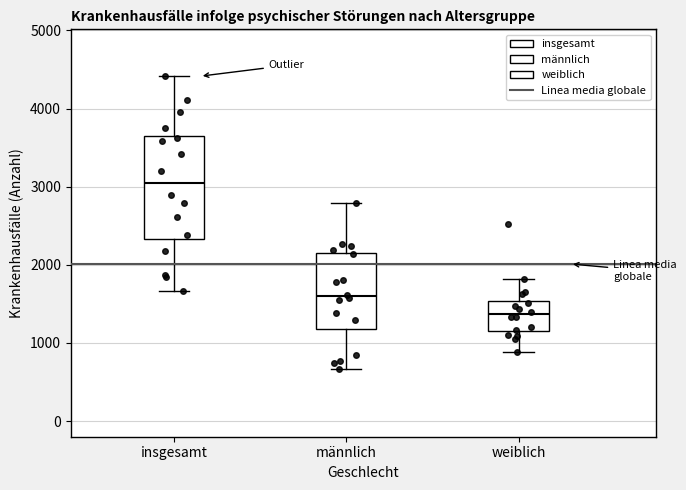

Reading left to right, read every box against the y-axis: the position of its median line, the range the box covers, and the ends of its whiskers. The values are not printed on the chart, so give them approximately, as read against the axis.

insgesamt: median 3100, box 2300 to 3700, whiskers 1700 to 4400
männlich: median 1600, box 1200 to 2200, whiskers 700 to 2800
weiblich: median 1400, box 1200 to 1500, whiskers 900 to 1800